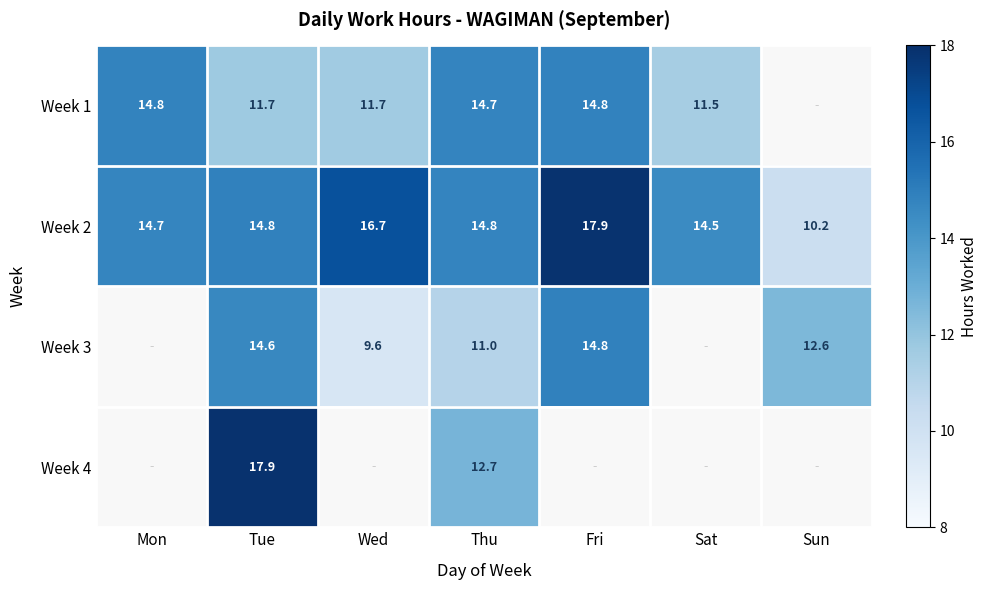

Which series changed the most between Tue and Thu?

Week 4